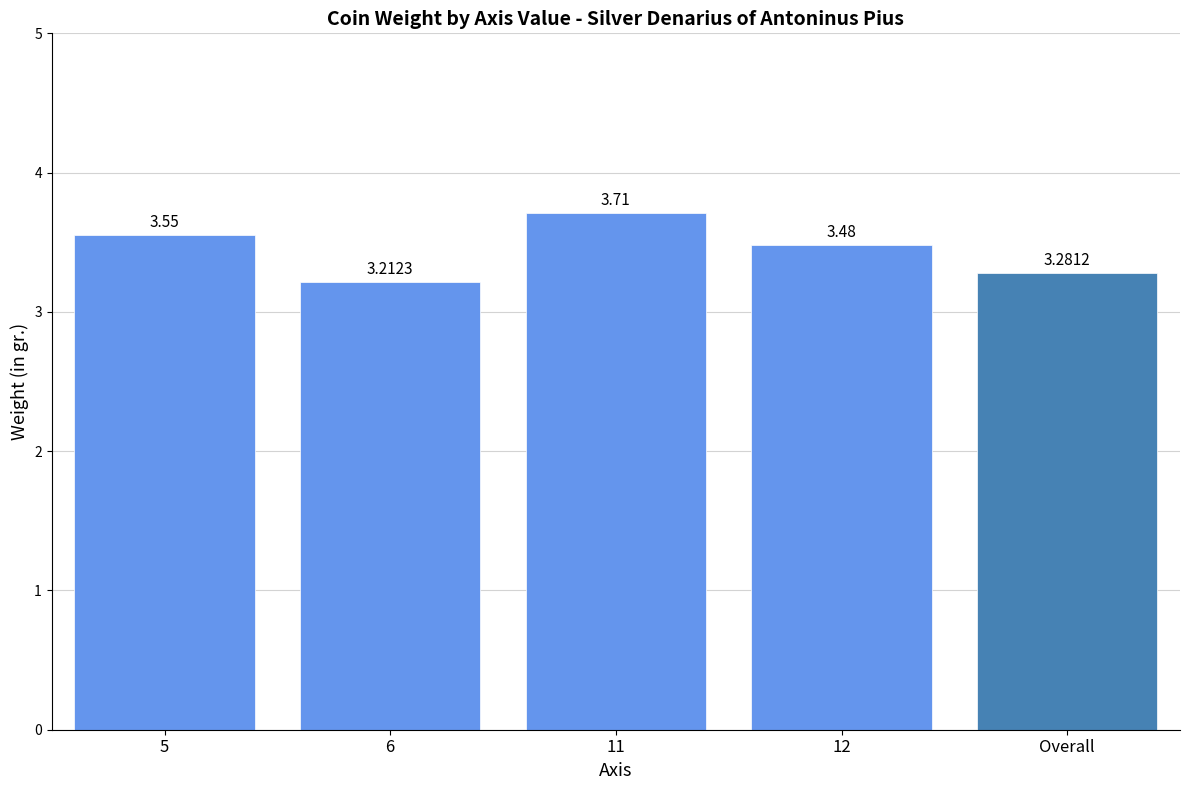

What position from the left is 11?

3